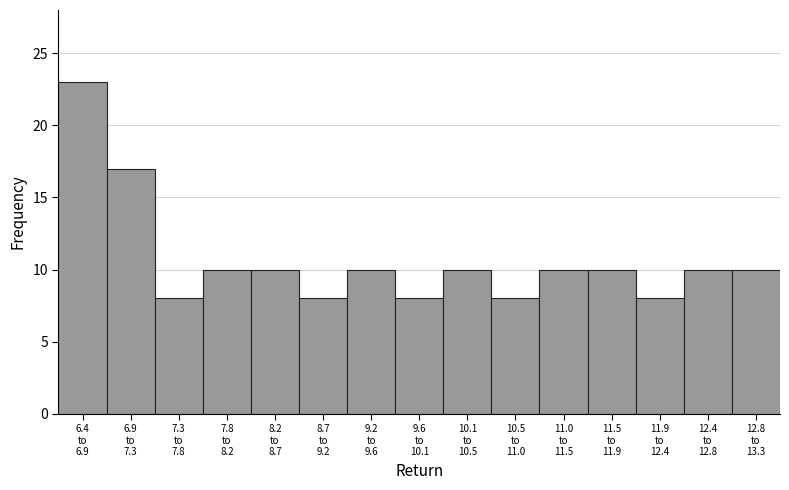

Reading left to right, extract all data points from this chart.

23	17	8	10	10	8	10	8	10	8	10	10	8	10	10